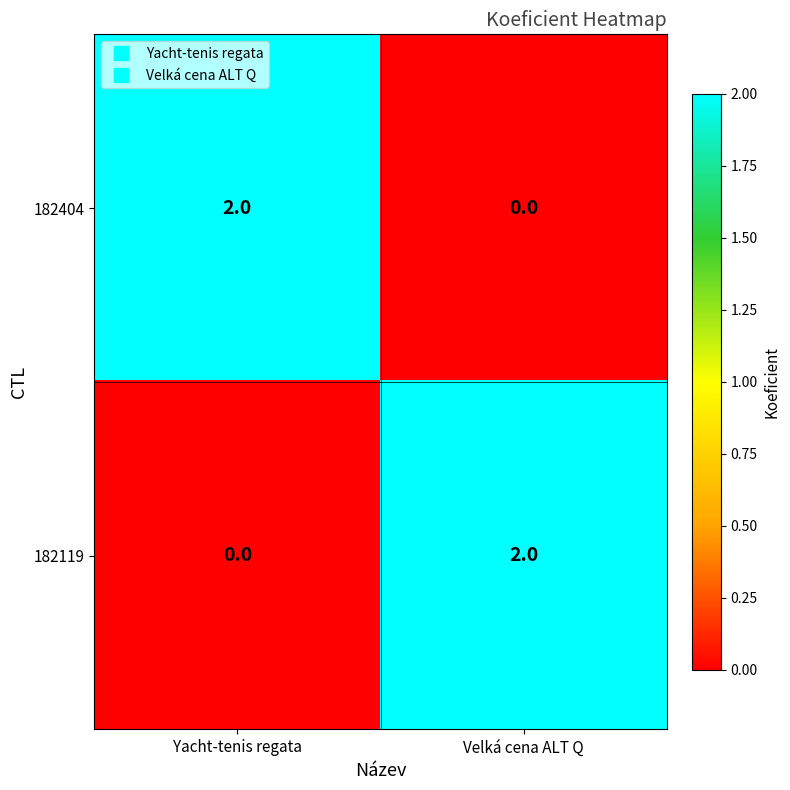

Rank the categories by 182119 value from highest to lowest.

Velká cena ALT Q, Yacht-tenis regata